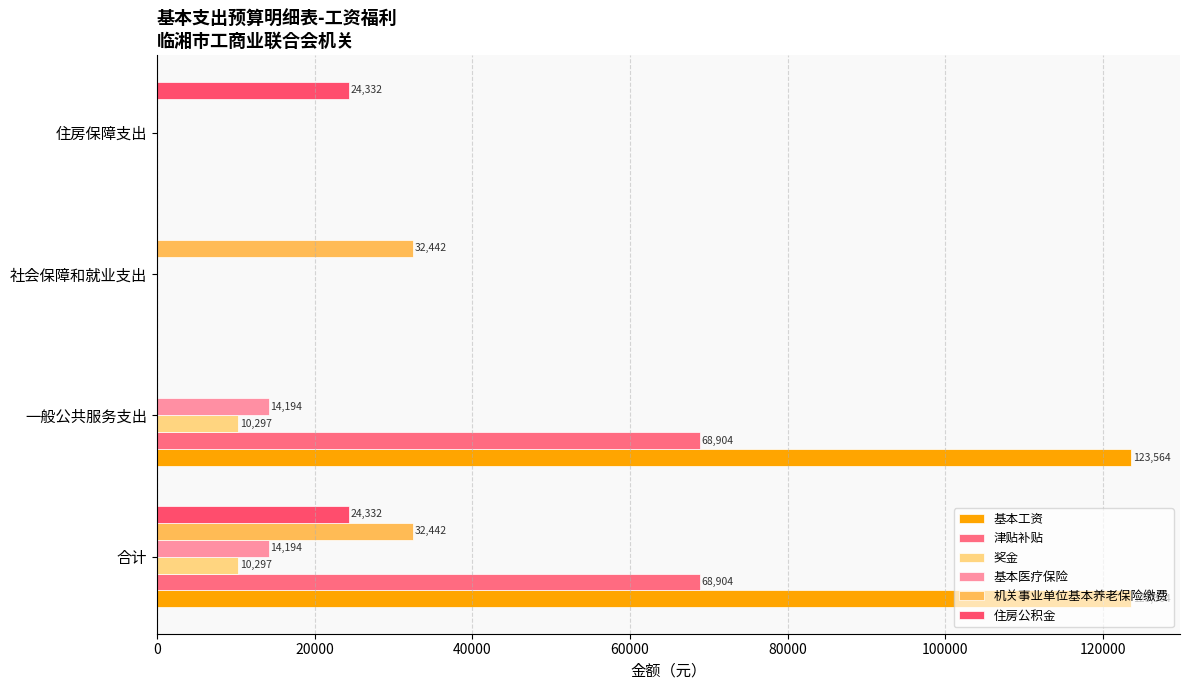

Rank the series by their maximum value, from highest to lowest.

基本工资, 津贴补贴, 机关事业单位基本养老保险缴费, 住房公积金, 基本医疗保险, 奖金